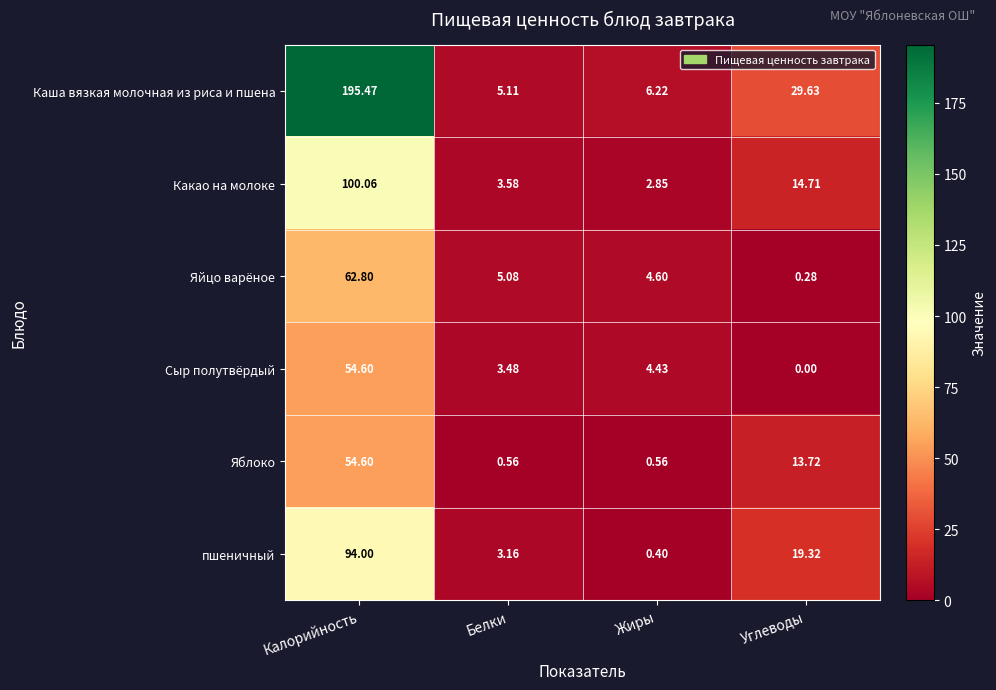

Which series has the largest range (max minus min)?

Каша вязкая молочная из риса и пшена